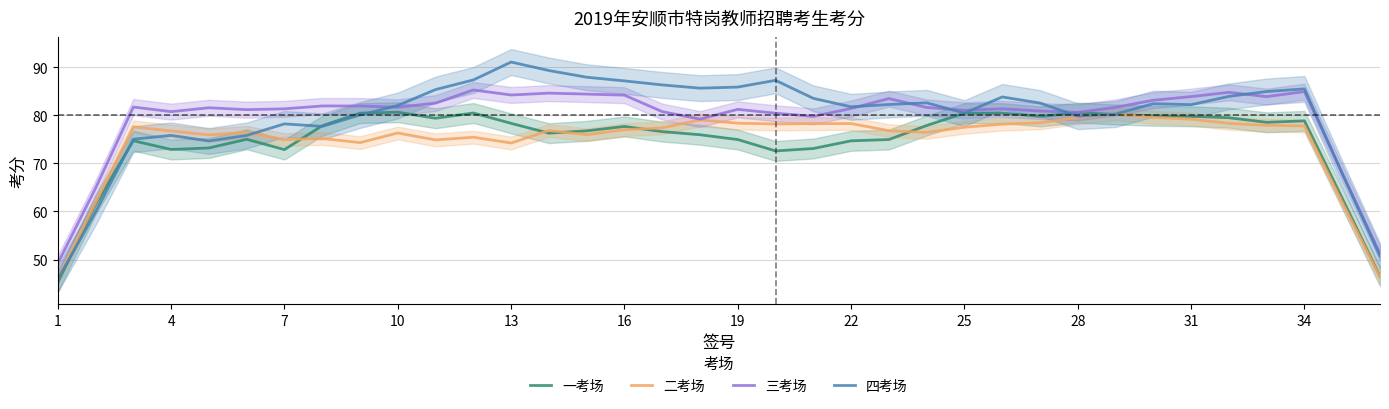

In 四考场, how many points are higher than both neighbors (excluding endpoints)?

8